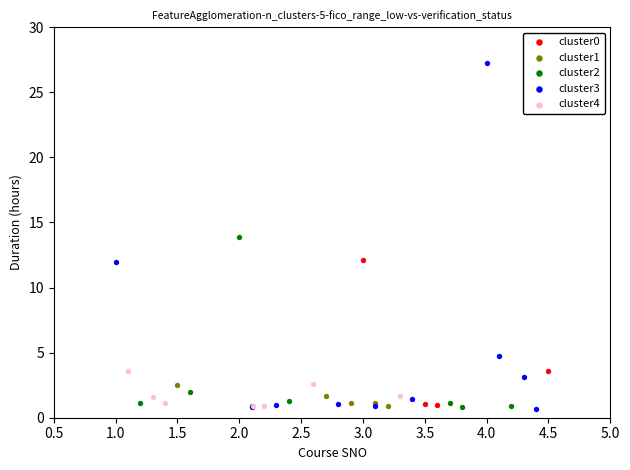

Which series contains the highest Y value?

cluster3